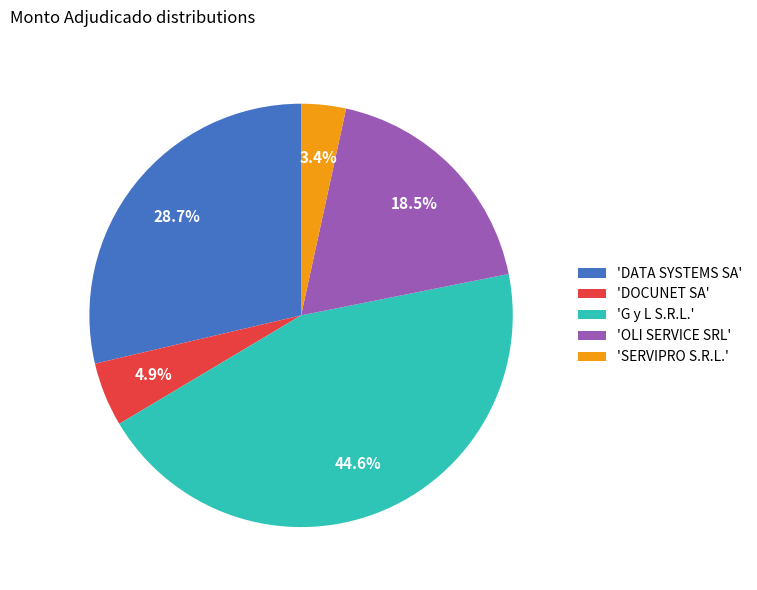

Is 'SERVIPRO S.R.L.' the majority of the pie?

No